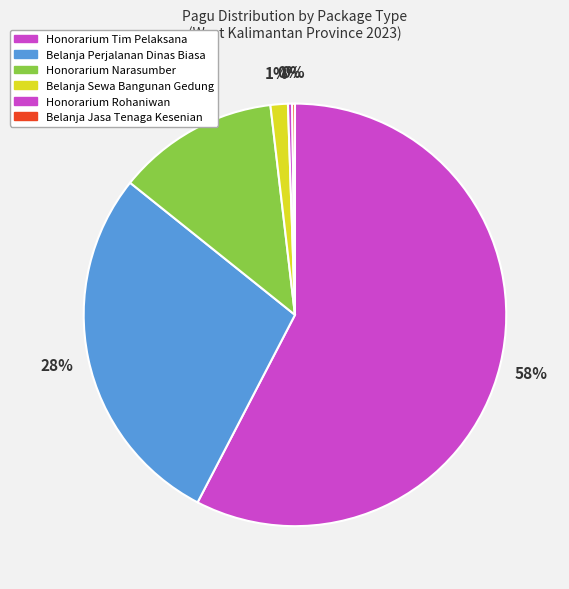

To the nearest percent, what is the difference between the largest and smallest slice percentages?

58%